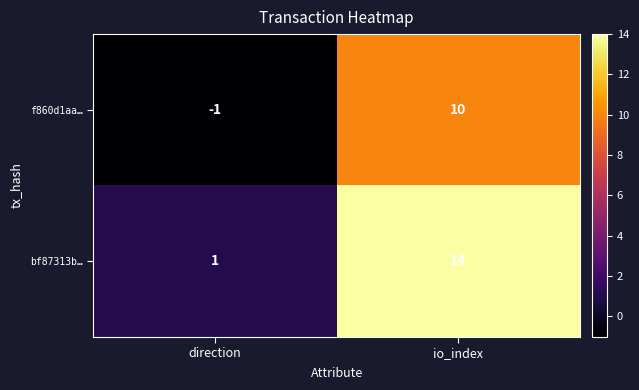

List the series in order of their overall mean, highest first.

bf87313b…, f860d1aa…